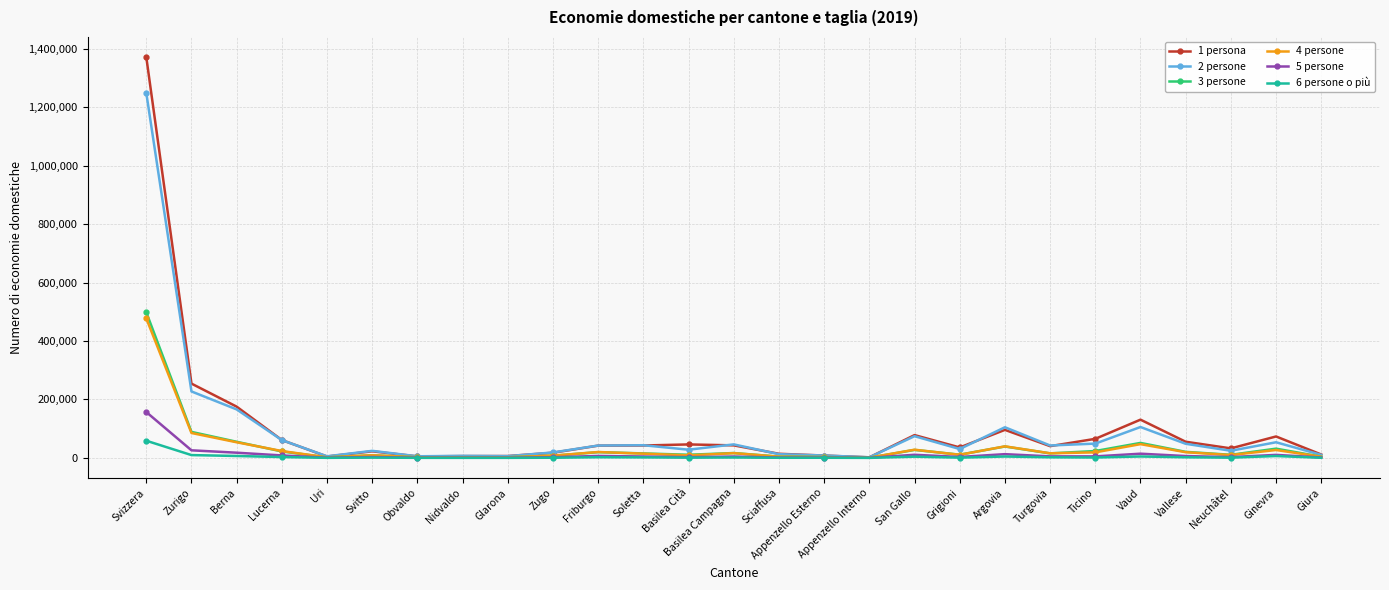

Where does the 5 persone series first go above 4831?

Svizzera